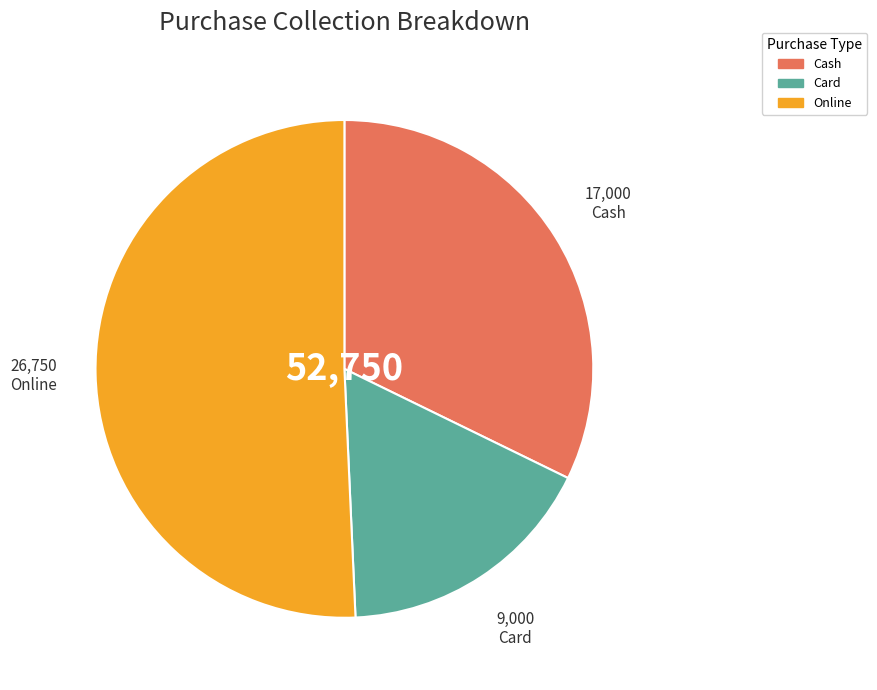

Is there any slice that represents more than half of the pie?

Yes